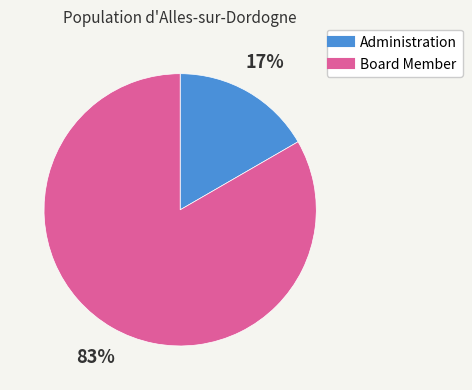

To the nearest percent, what is the average slice percentage?

50%